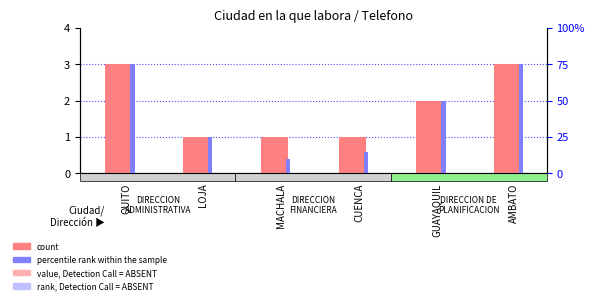

What is the difference between the maximum and minimum values in the percentile rank within the sample series?

65